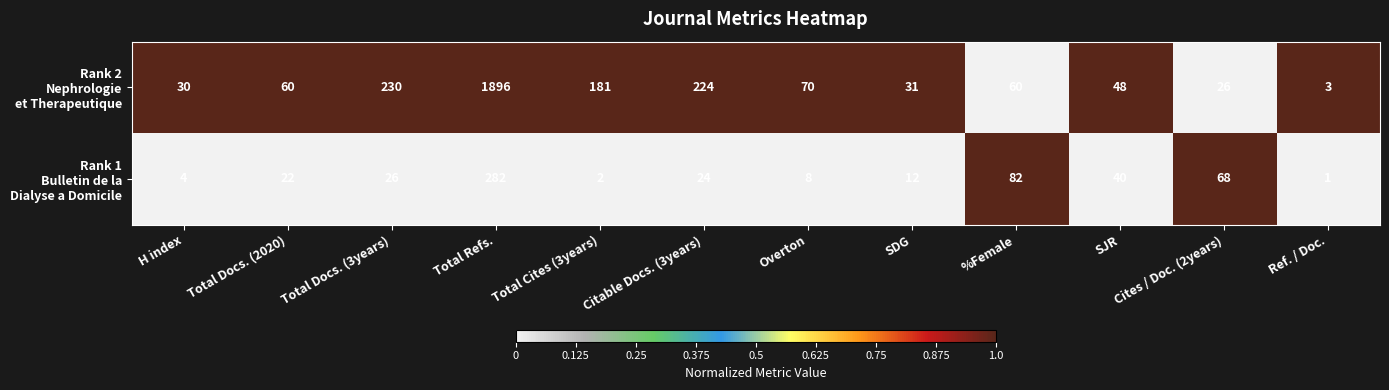

At which category is the sum across all series the highest?

Total Refs.